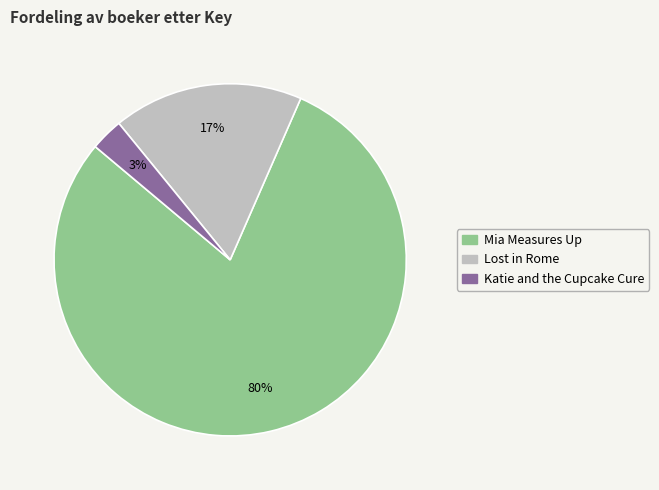

To the nearest percent, what is the average slice percentage?

33%